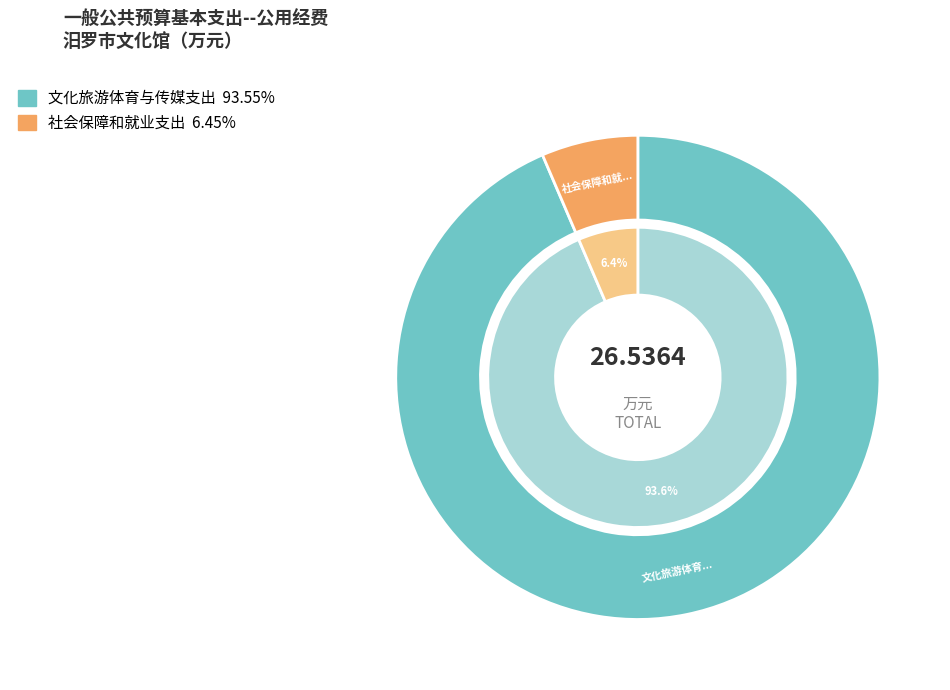

Do 社会保障和就业支出 and 文化旅游体育与传媒支出 together represent more than half of the pie?

Yes